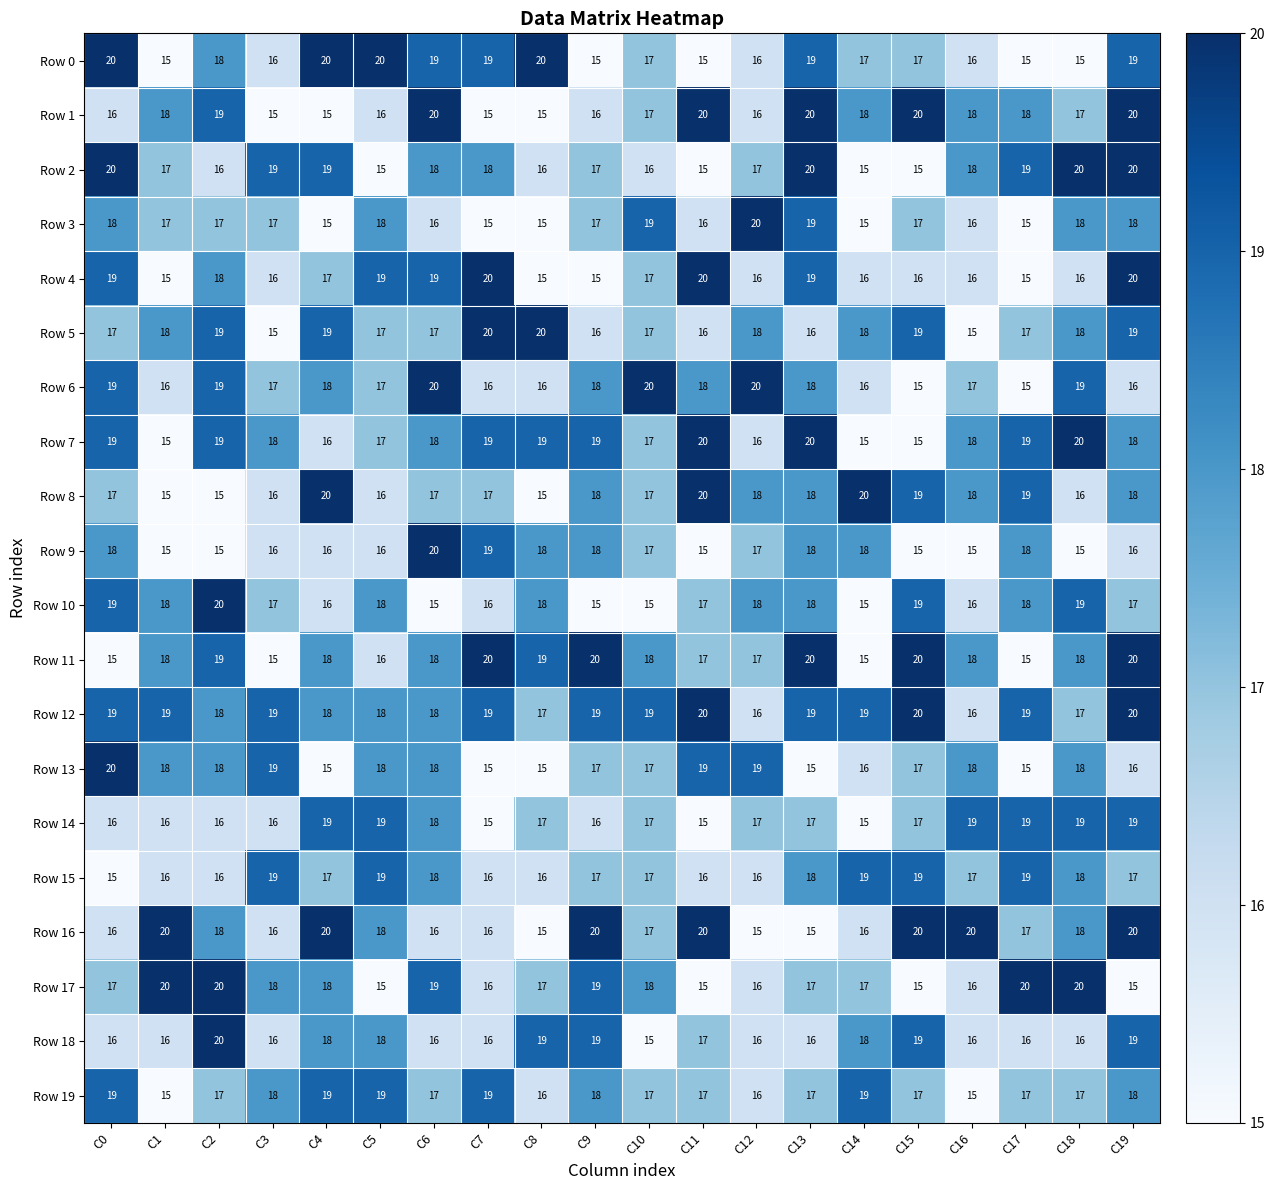

Between C7 and C8, which series saw the biggest shift?

Row 4